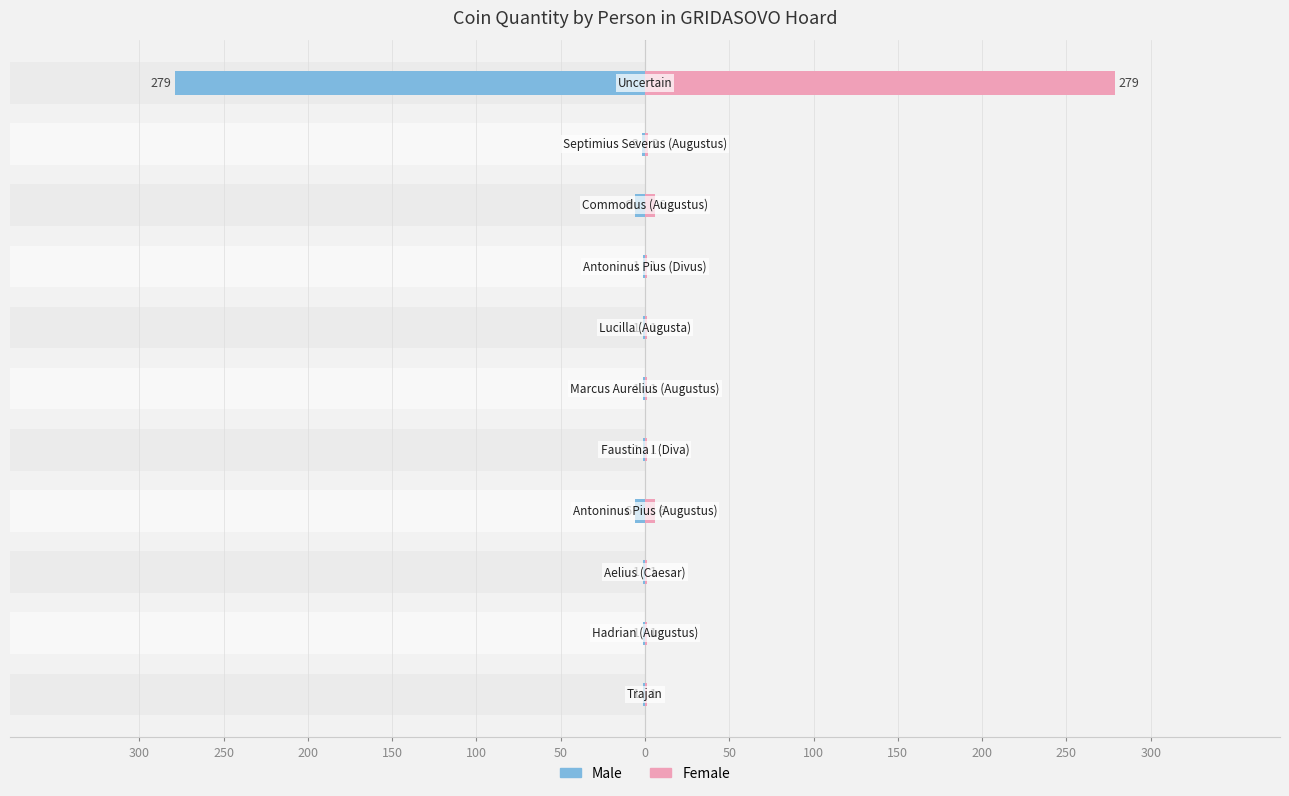

What value does the Female series have at 300?

1